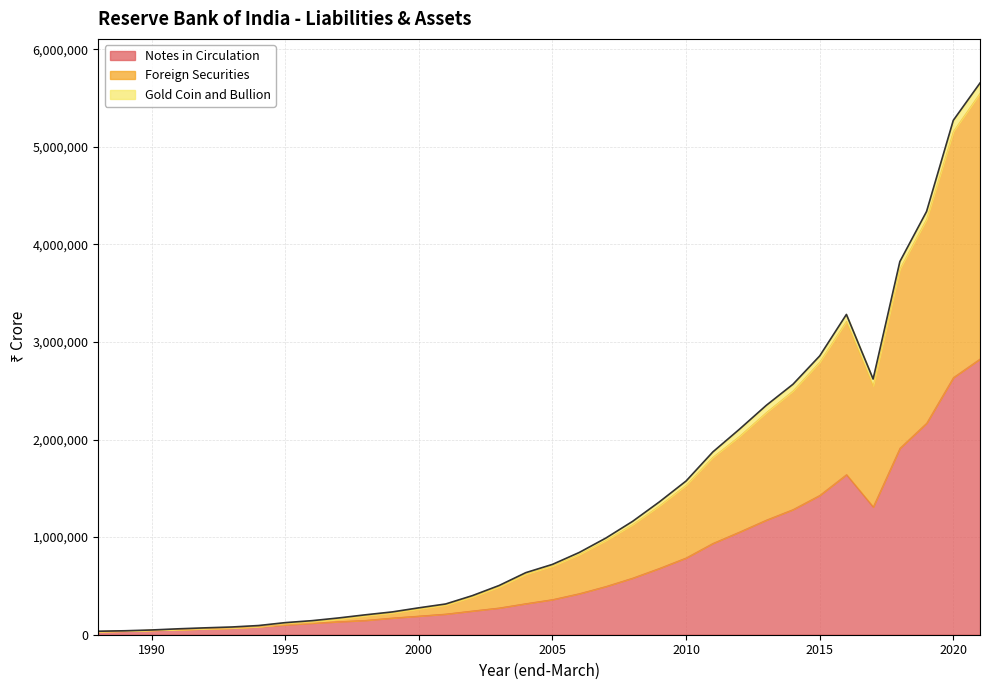

How many interior local peaks does the Foreign Securities series have?

1